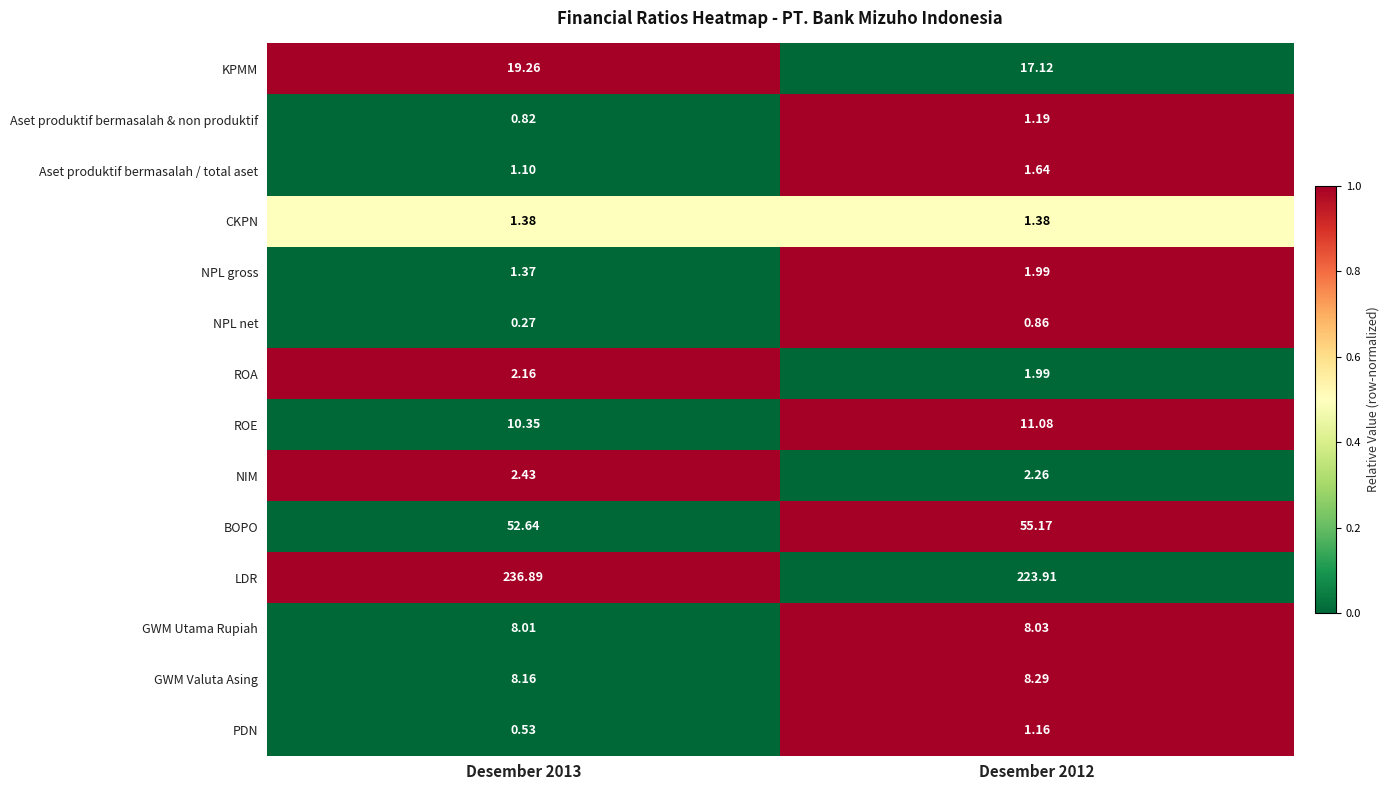

Which series changed the most between Desember 2013 and Desember 2012?

LDR